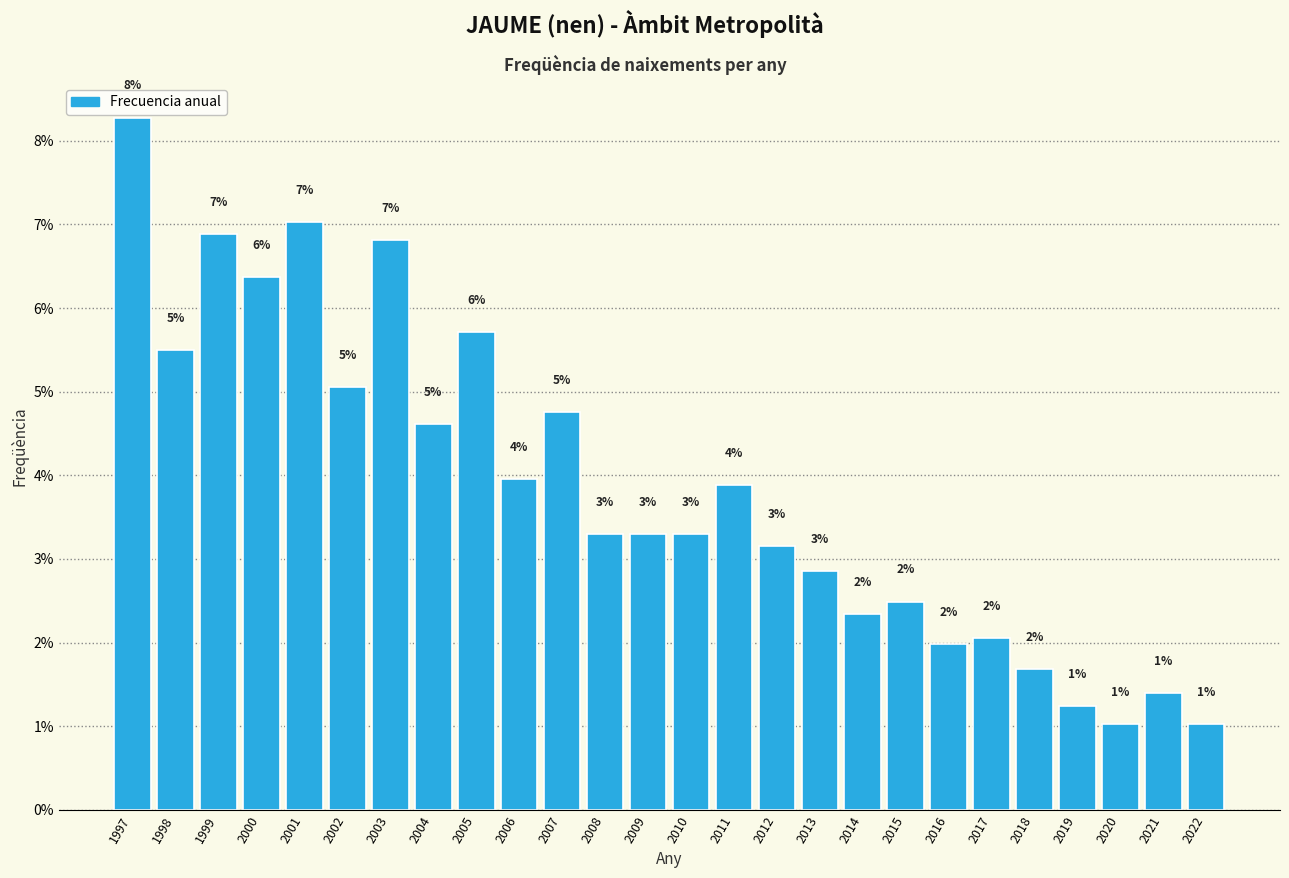

Is it true that the value at 2020 is 1.0?

True